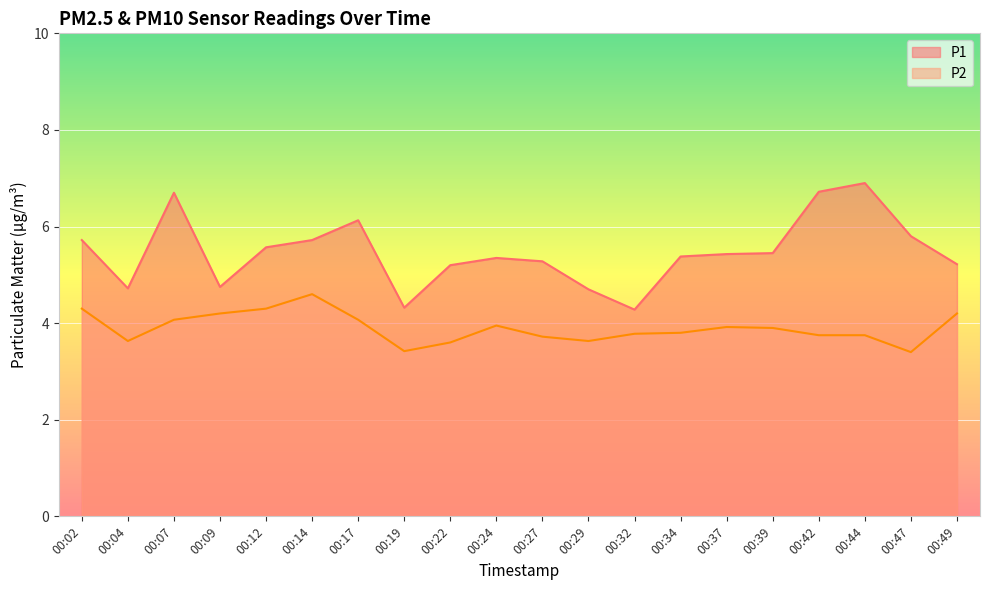

At which label does P1 reach its minimum?

00:32